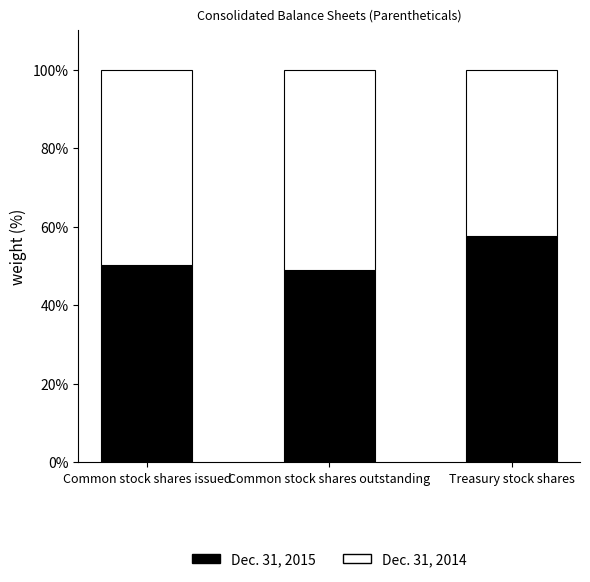

What is the sum of the Dec. 31, 2015 values at Common stock shares outstanding and Treasury stock shares?

106.6